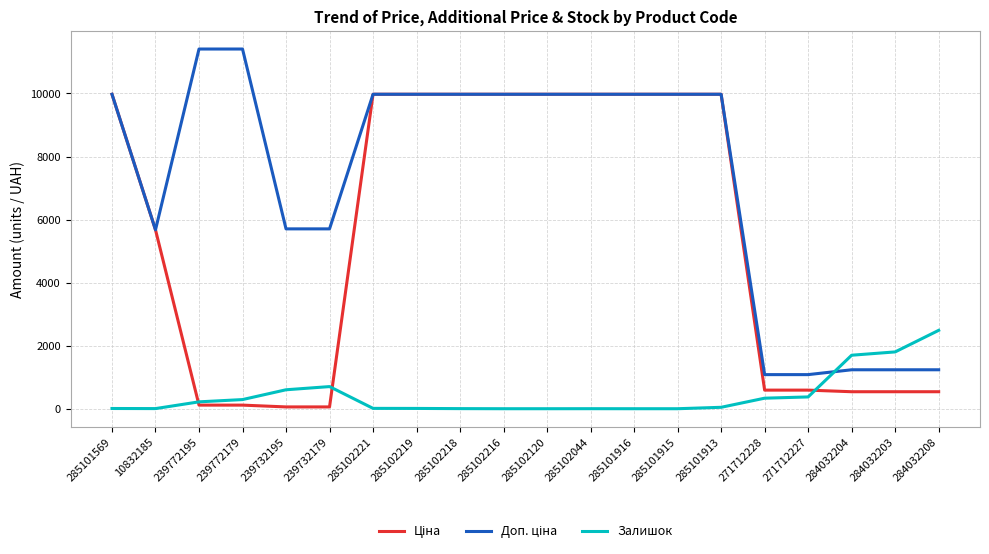

Which category has the highest value in the Залишок series?

284032208